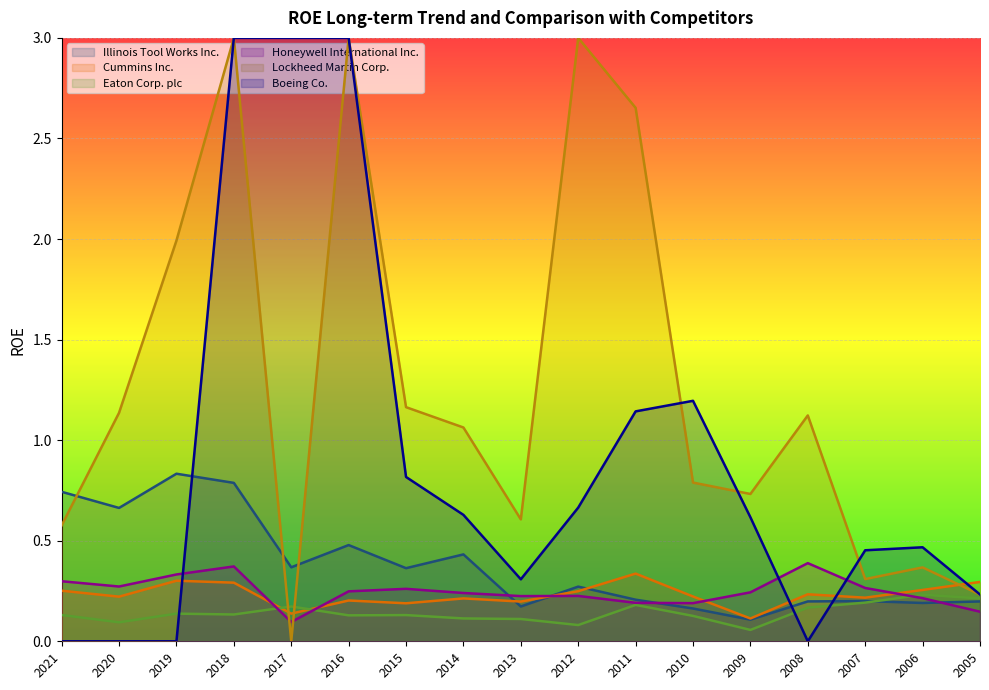

After their last crossing, which series has the higher values: Honeywell International Inc. or Illinois Tool Works Inc.?

Illinois Tool Works Inc.